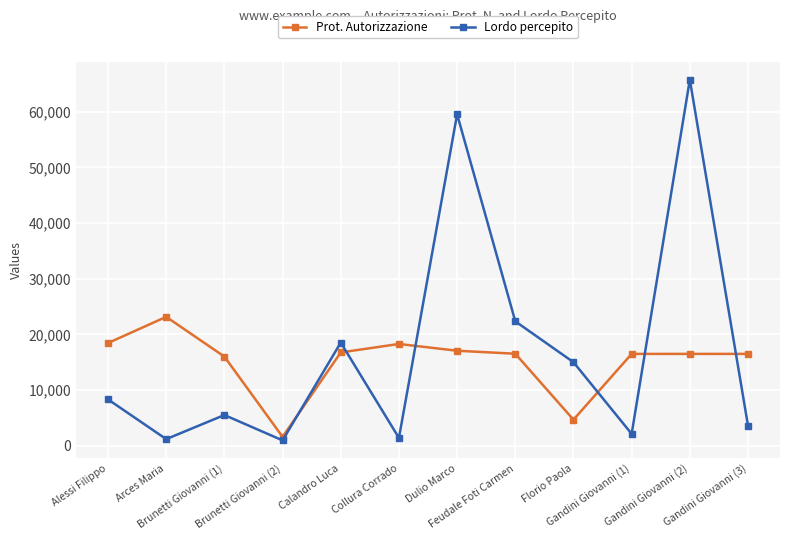

What is the average value of the Prot. Autorizzazione series?

15162.7